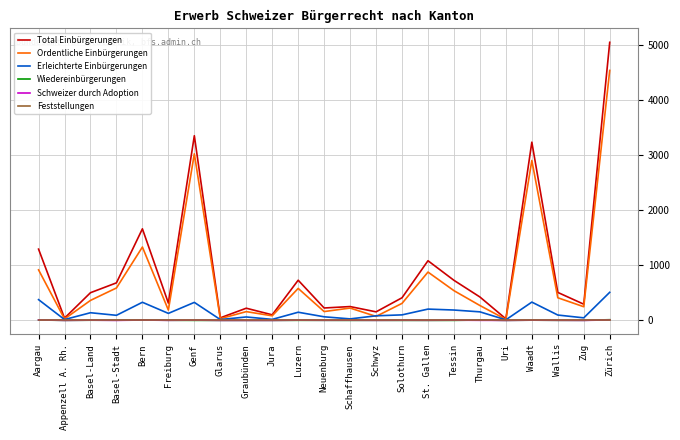

What are all the series names shown in the legend?

Total Einbürgerungen, Ordentliche Einbürgerungen, Erleichterte Einbürgerungen, Wiedereinbürgerungen, Schweizer durch Adoption, Feststellungen